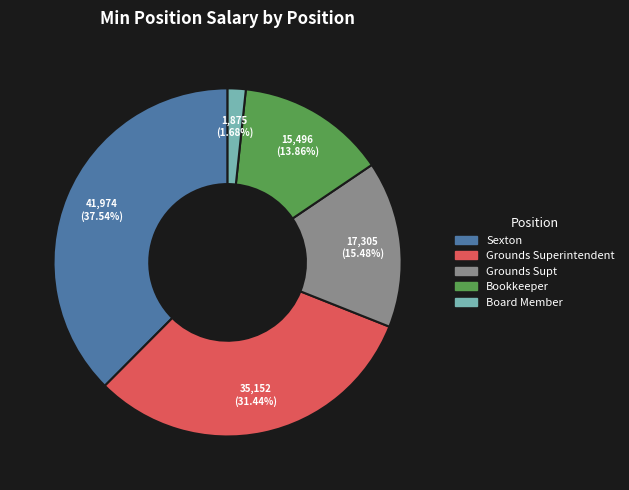

To the nearest percent, what is the combined percentage of Grounds Superintendent and Grounds Supt?

47%